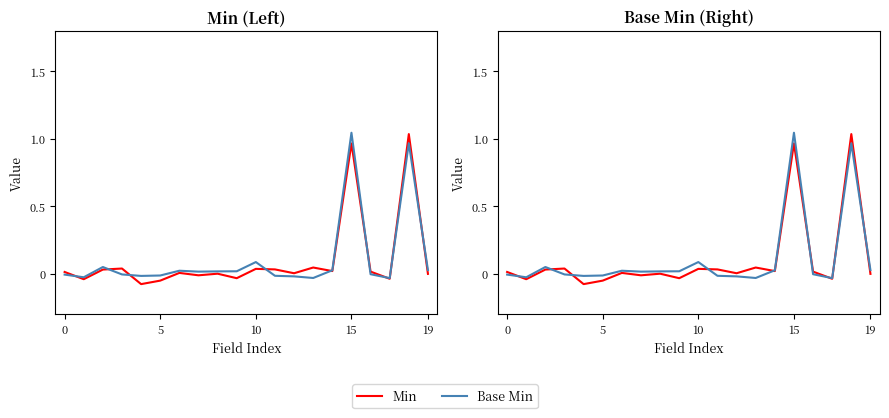

How many interior local peaks does the Min series have?

7